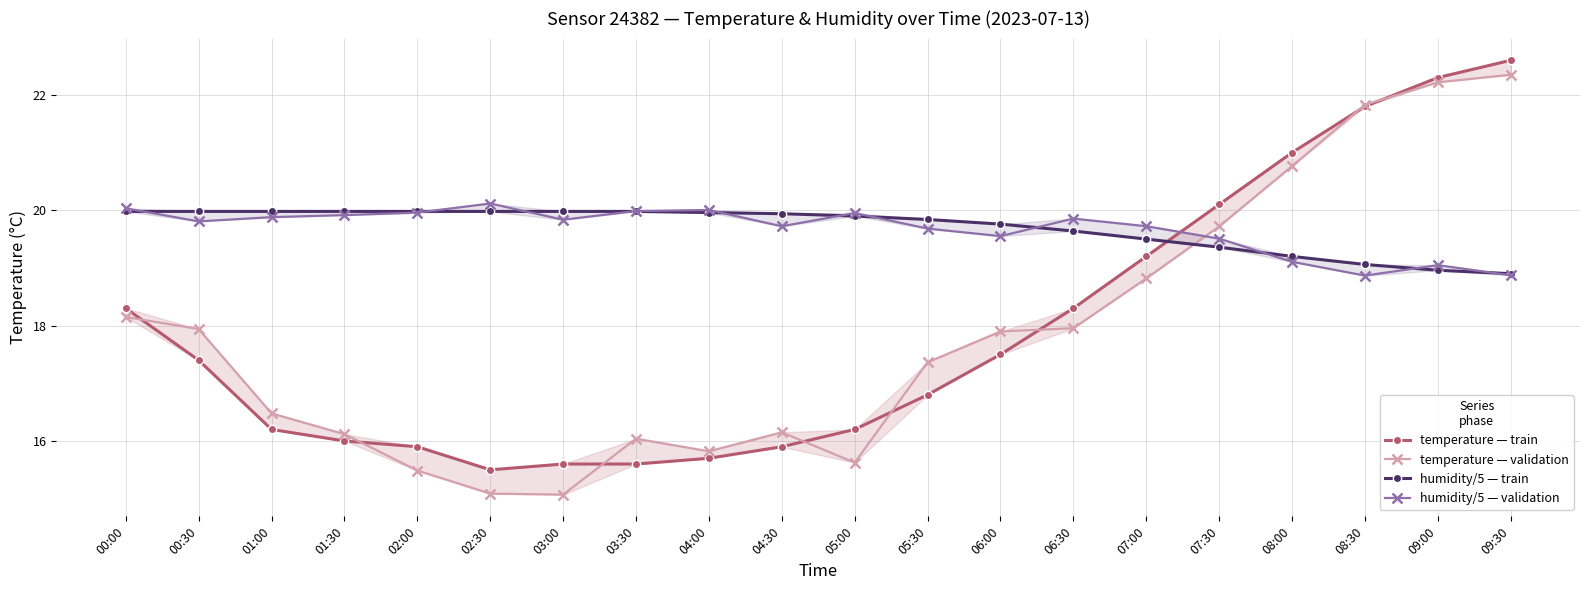

How many data points in humidity/5 — train are above 19?

18